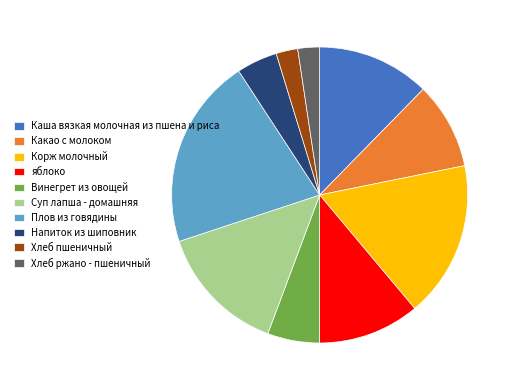

The Каша вязкая молочная из пшена и риса slice represents 12% of the pie. True or false?

True